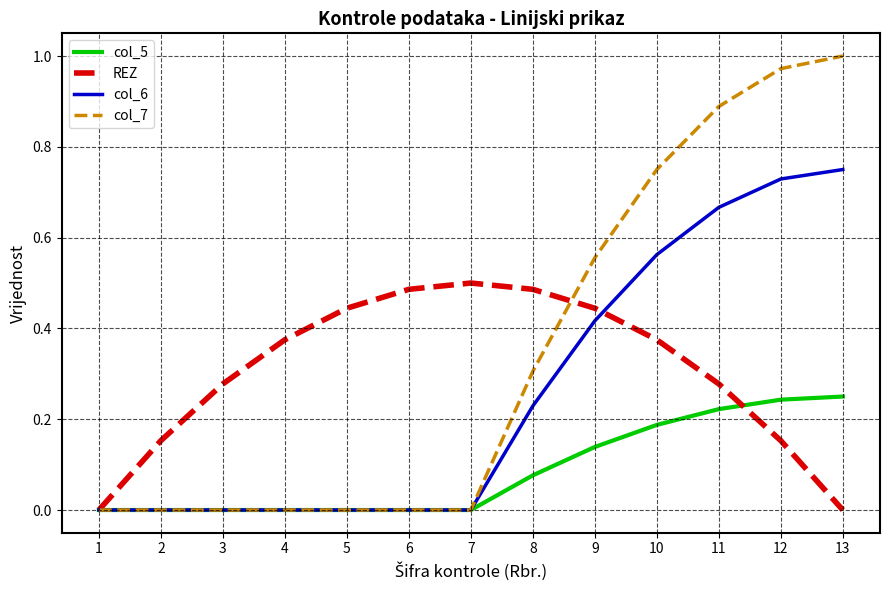

Which label corresponds to the largest value in the chart?

13